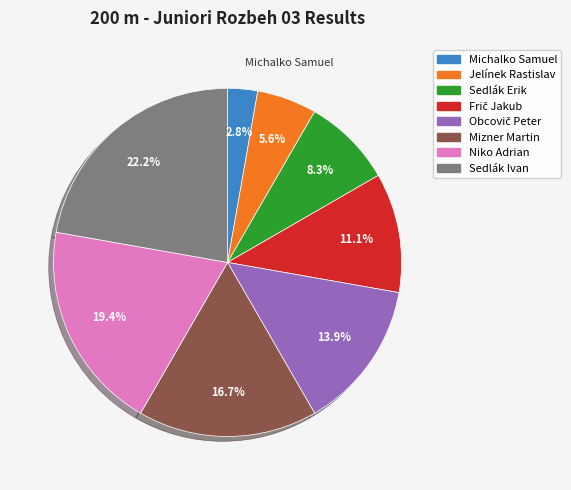

To the nearest percent, what portion does Sedlák Ivan represent?

22%